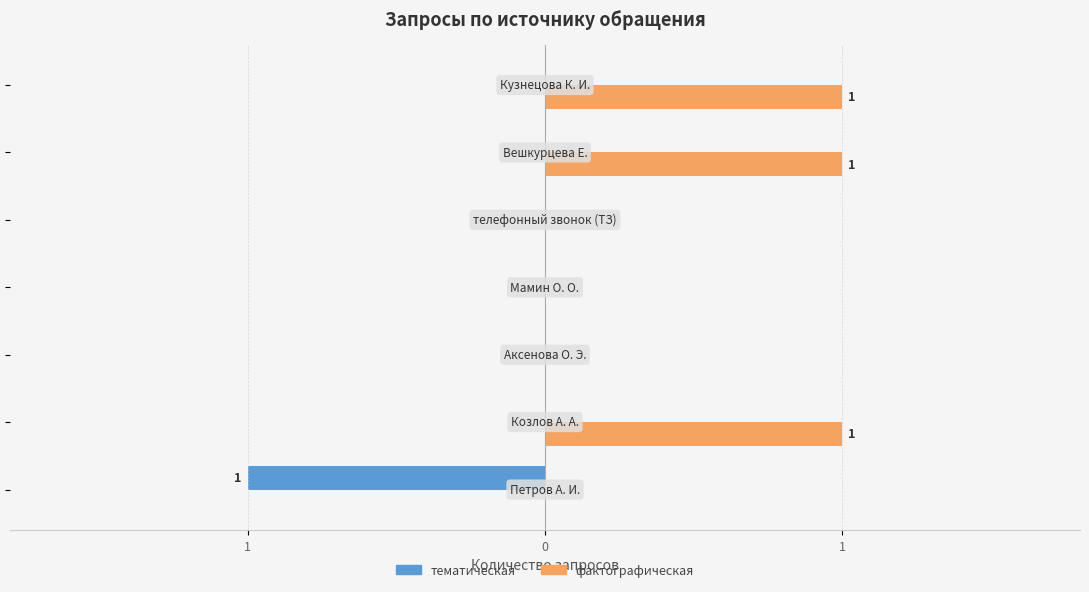

Which series has the widest spread of values?

тематическая